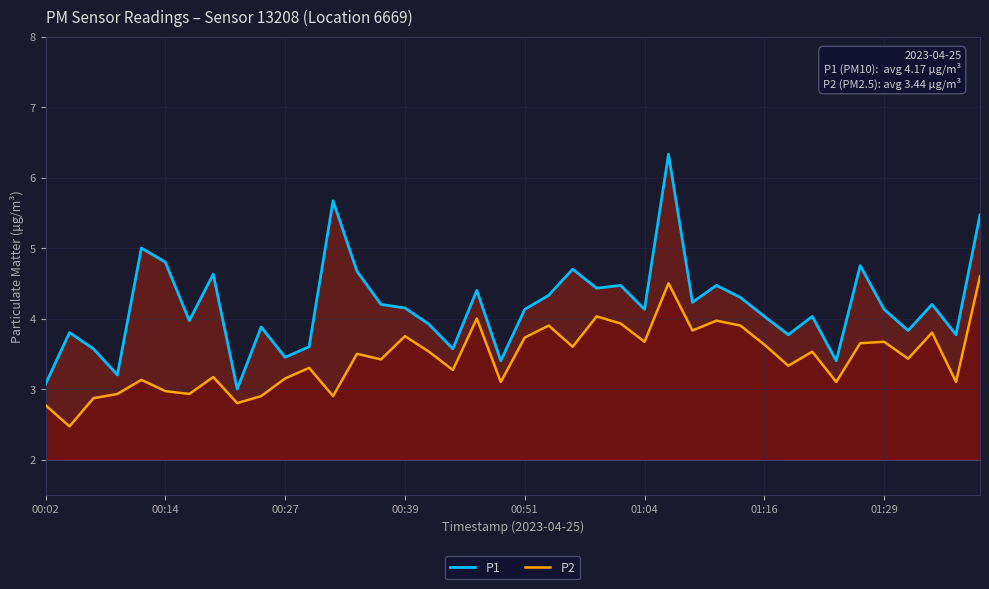

True or false: P2 and P1 intersect in this chart.

False